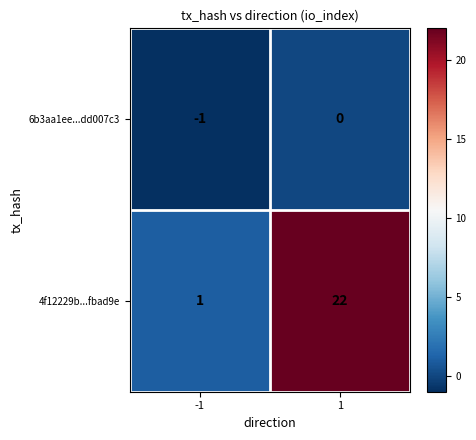

What is the difference between the maximum and minimum values in the 4f12229b...fbad9e series?

21